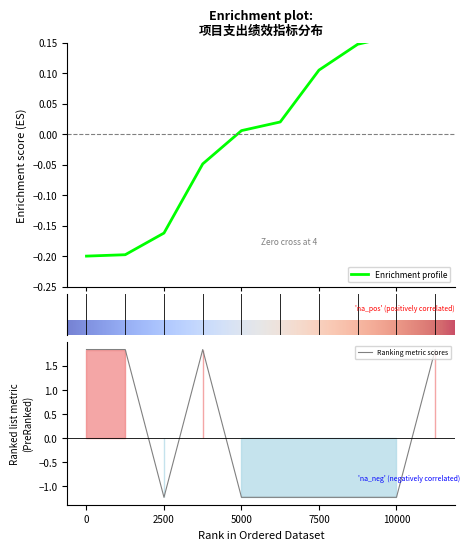

Count the number of data series in this chart.

1